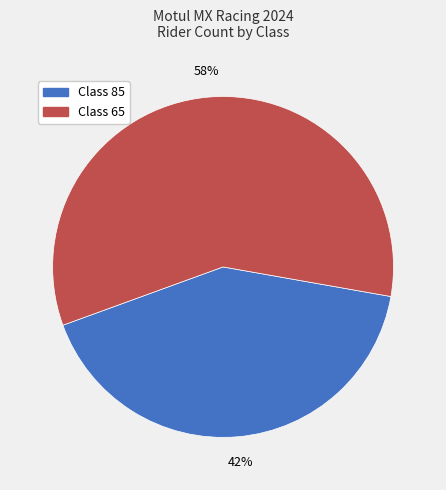

To the nearest percent, what is the average slice percentage?

50%